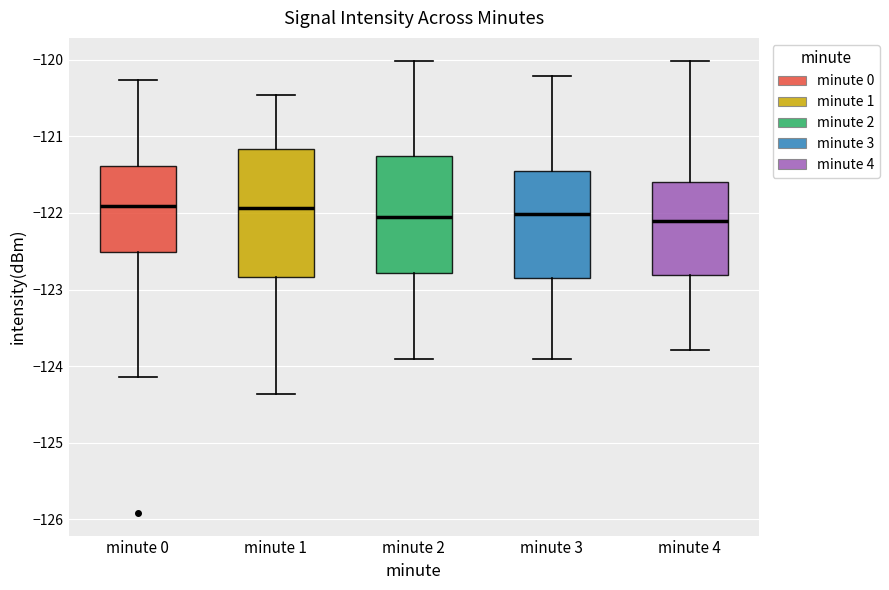

Reading left to right, transcribe this box plot: for each box, give where its median line is, the range the box spans, and where its two whiskers end, as read against the y-axis. The values are not printed on the chart, so give them approximately, as read against the axis.

minute 0: median -121.9, box -122.5 to -121.4, whiskers -124.1 to -120.3
minute 1: median -121.9, box -122.8 to -121.2, whiskers -124.4 to -120.5
minute 2: median -122.1, box -122.8 to -121.3, whiskers -123.9 to -120.0
minute 3: median -122.0, box -122.9 to -121.5, whiskers -123.9 to -120.2
minute 4: median -122.1, box -122.8 to -121.6, whiskers -123.8 to -120.0